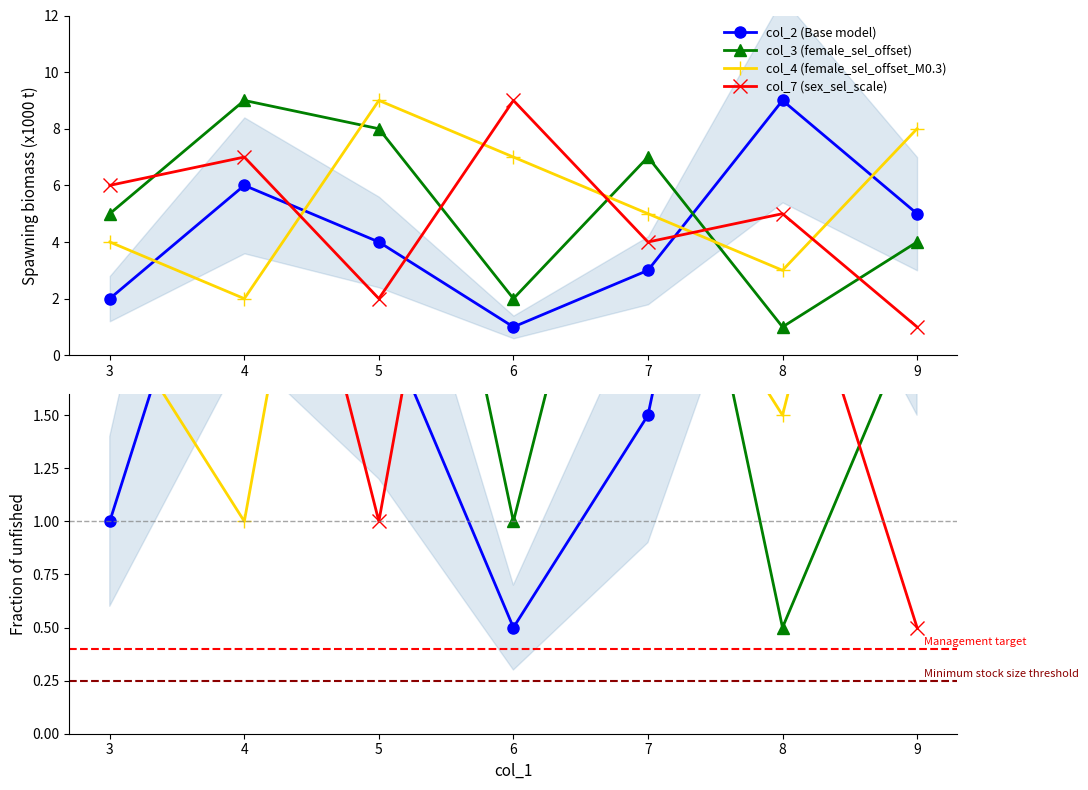

Rank the categories by col_2 value from lowest to highest.

6, 3, 7, 5, 9, 4, 8